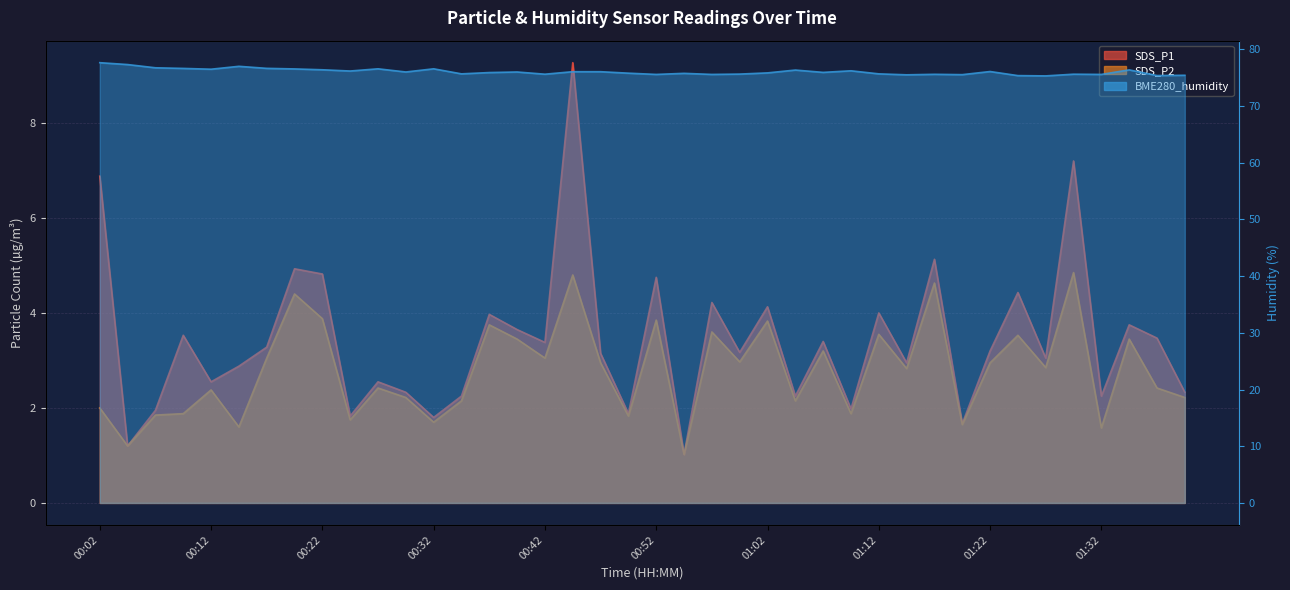

List the labels in order of SDS_P2 value, largest first.

01:30, 00:45, 01:17, 00:20, 00:22, 00:52, 01:02, 00:37, 00:57, 01:12, 01:25, 00:40, 01:35, 01:07, 00:17, 00:42, 01:00, 00:47, 01:22, 01:27, 01:15, 00:27, 01:37, 00:12, 00:30, 01:40, 00:35, 01:05, 00:02, 00:10, 01:10, 00:07, 00:50, 00:25, 00:32, 01:20, 00:15, 01:32, 00:05, 00:55